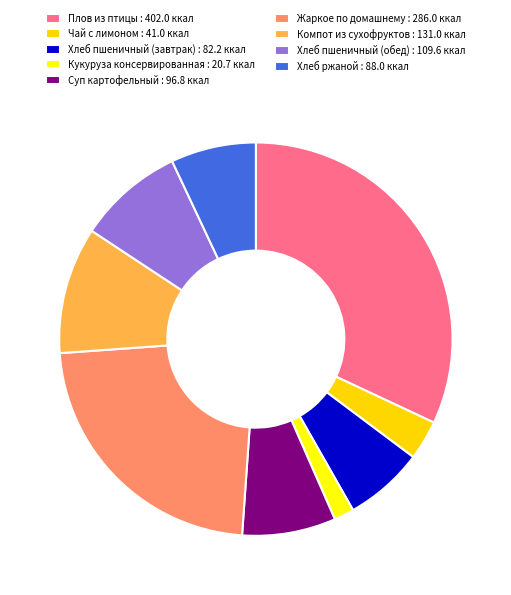

What percentage is the Кукуруза консервированная slice, to the nearest percent?

2%